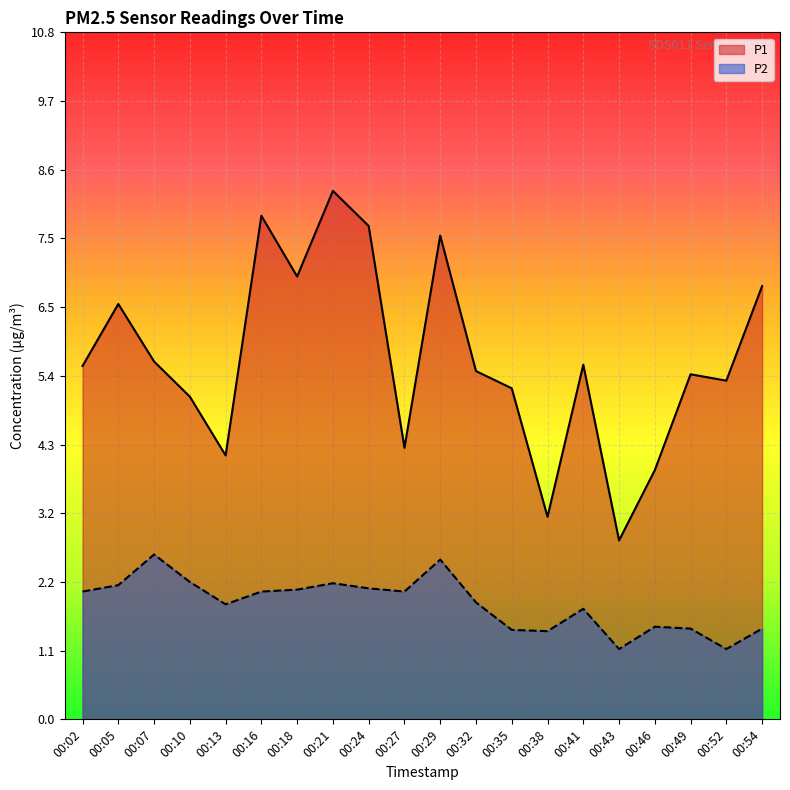

What is the value of the P1 point at the 13th from the left?

5.2